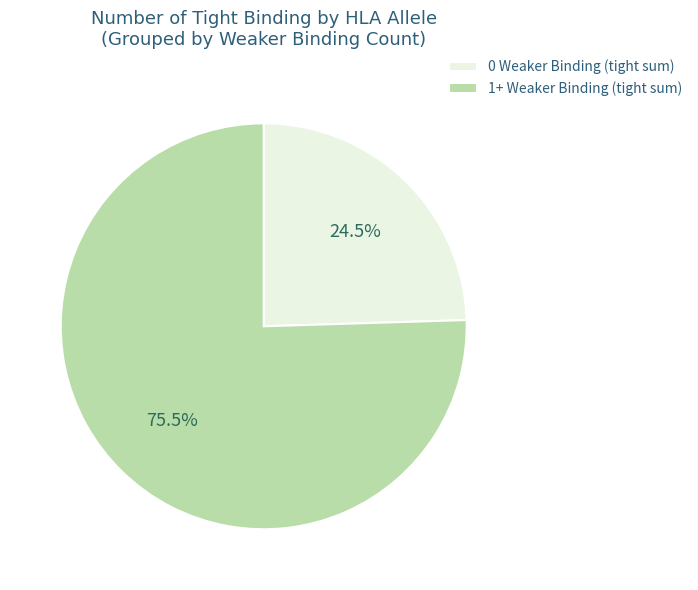

Rank the categories by value from lowest to highest.

0 Weaker Binding (tight sum), 1+ Weaker Binding (tight sum)